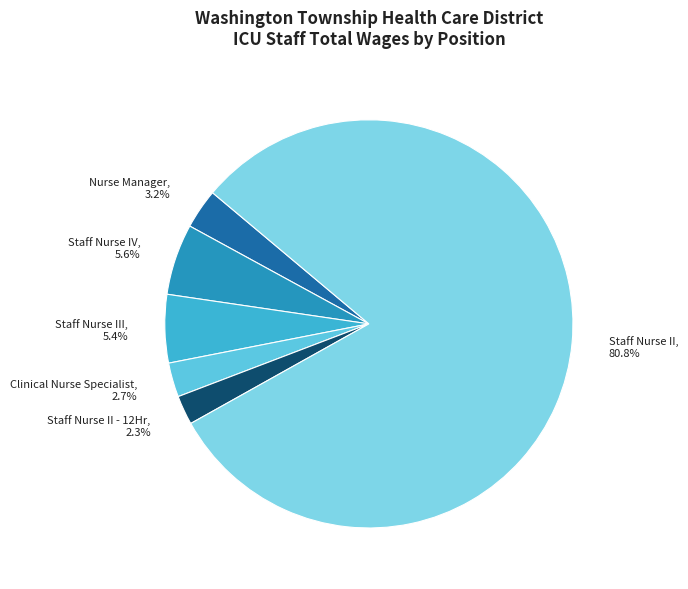

Is there any slice that represents more than half of the pie?

Yes